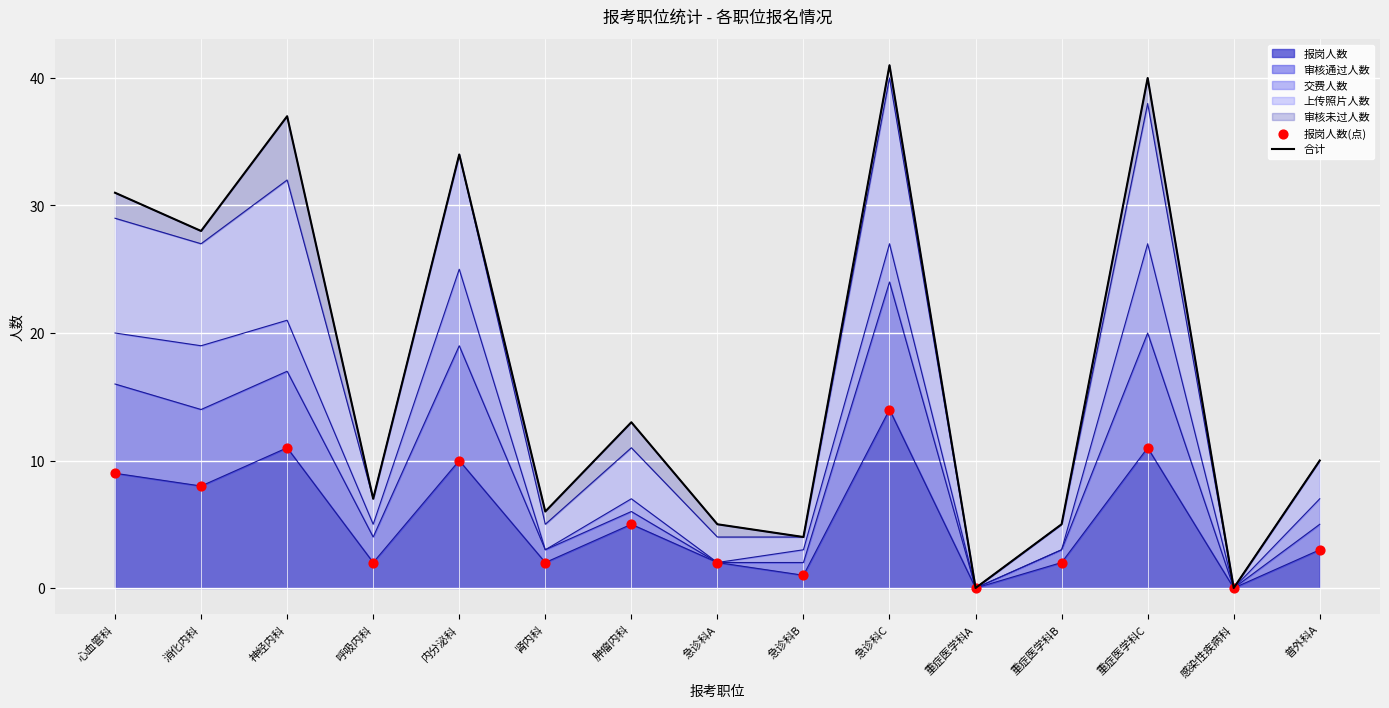

Which series reaches the minimum Y coordinate?

合计